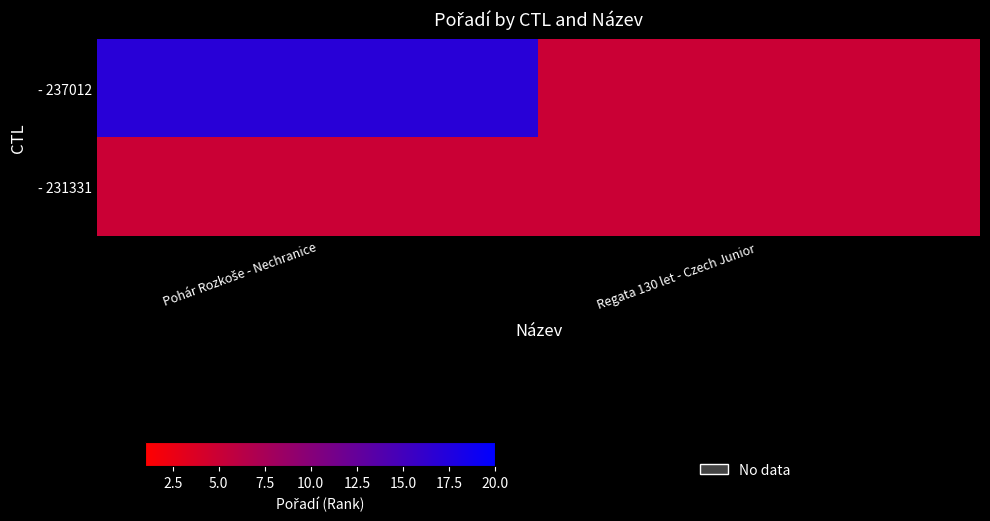

At which category is the sum across all series the highest?

Pohár Rozkoše - Nechranice